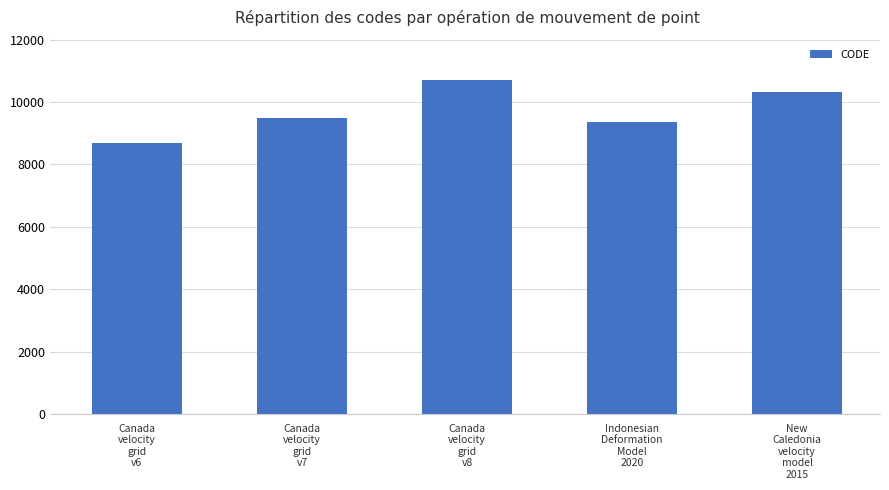

Which has a higher value, Canada
velocity
grid
v6 or Canada
velocity
grid
v7?

Canada
velocity
grid
v7